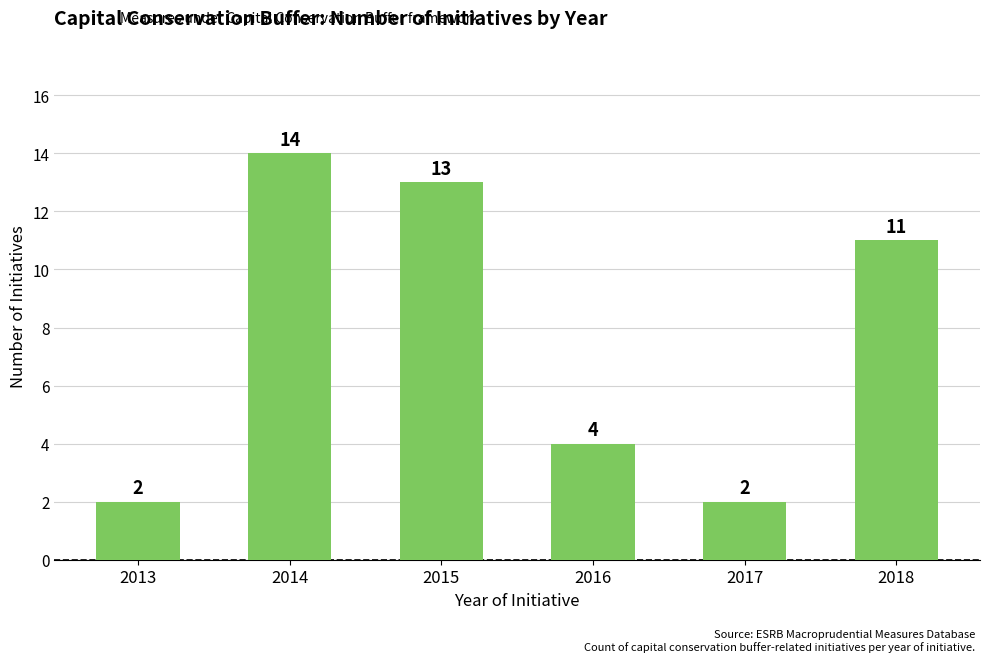

How many data points are less than 11?

3